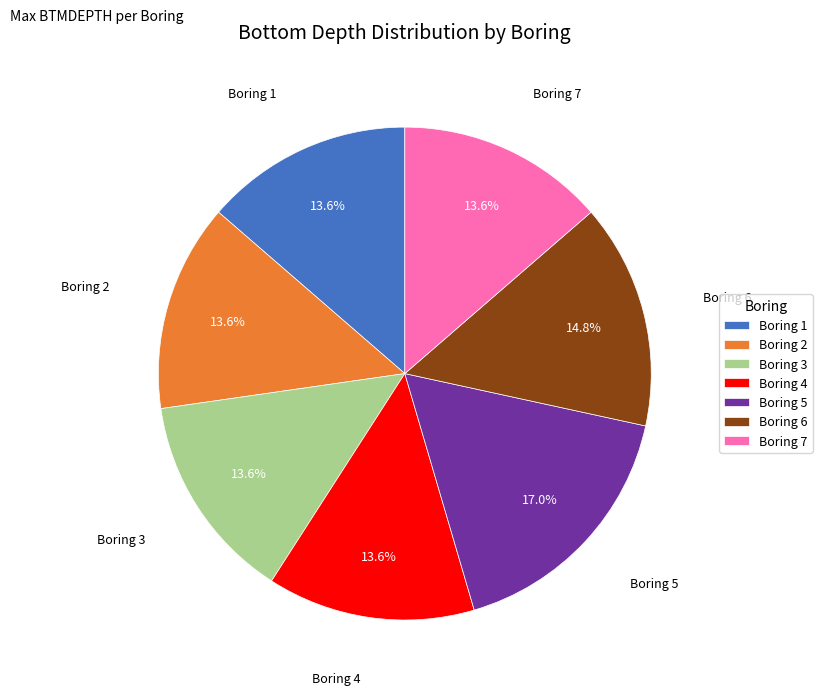

How many segments does this pie chart have?

7